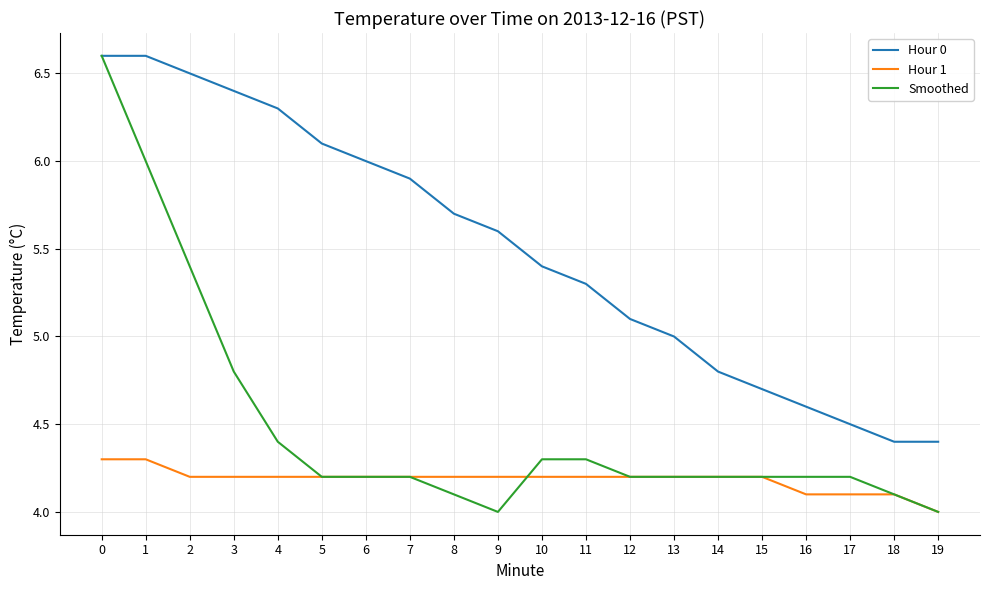

What is the difference between the Smoothed values at 1 and 9?

2.0